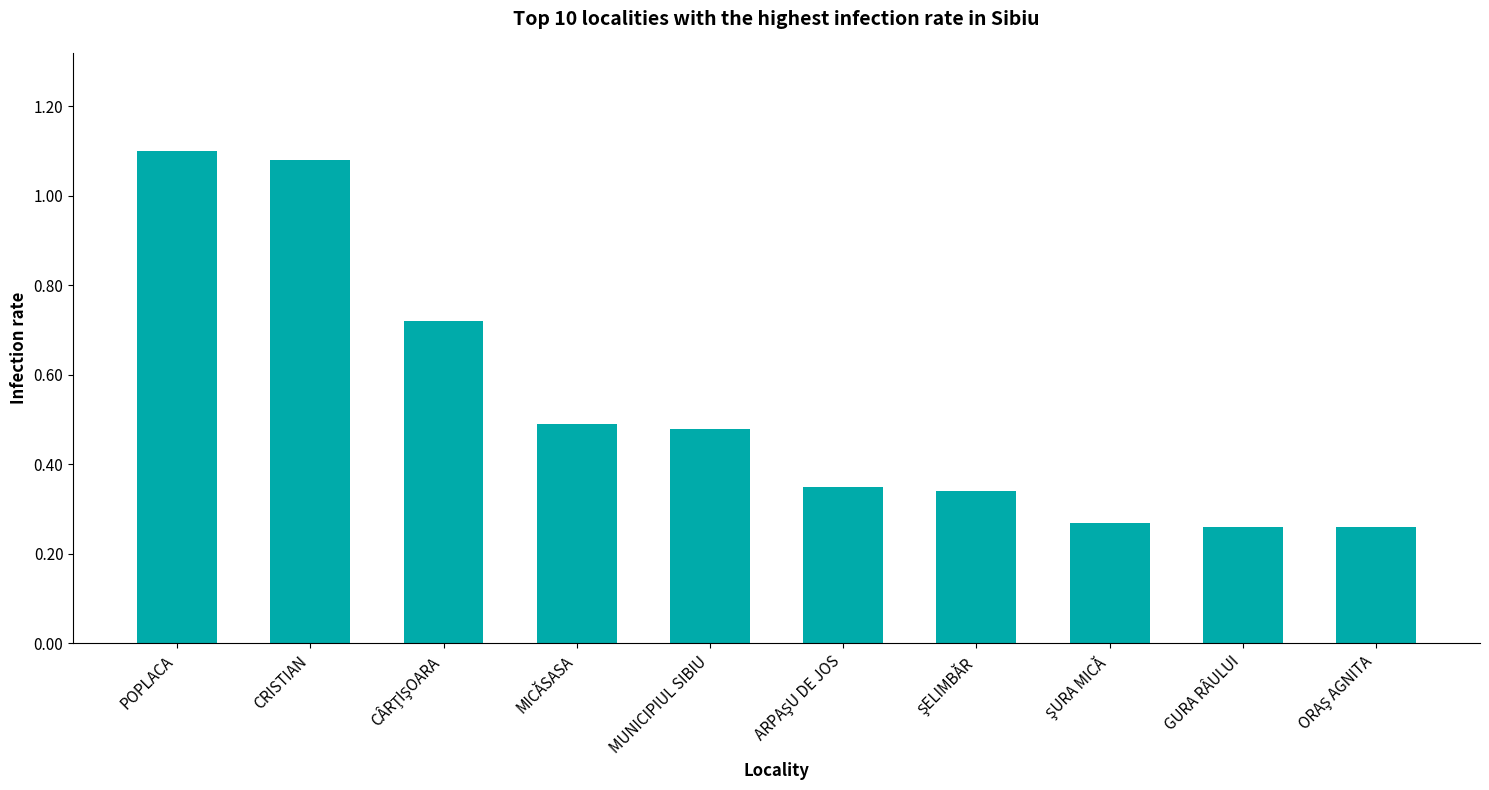

What is the difference between the maximum and minimum values?

0.8